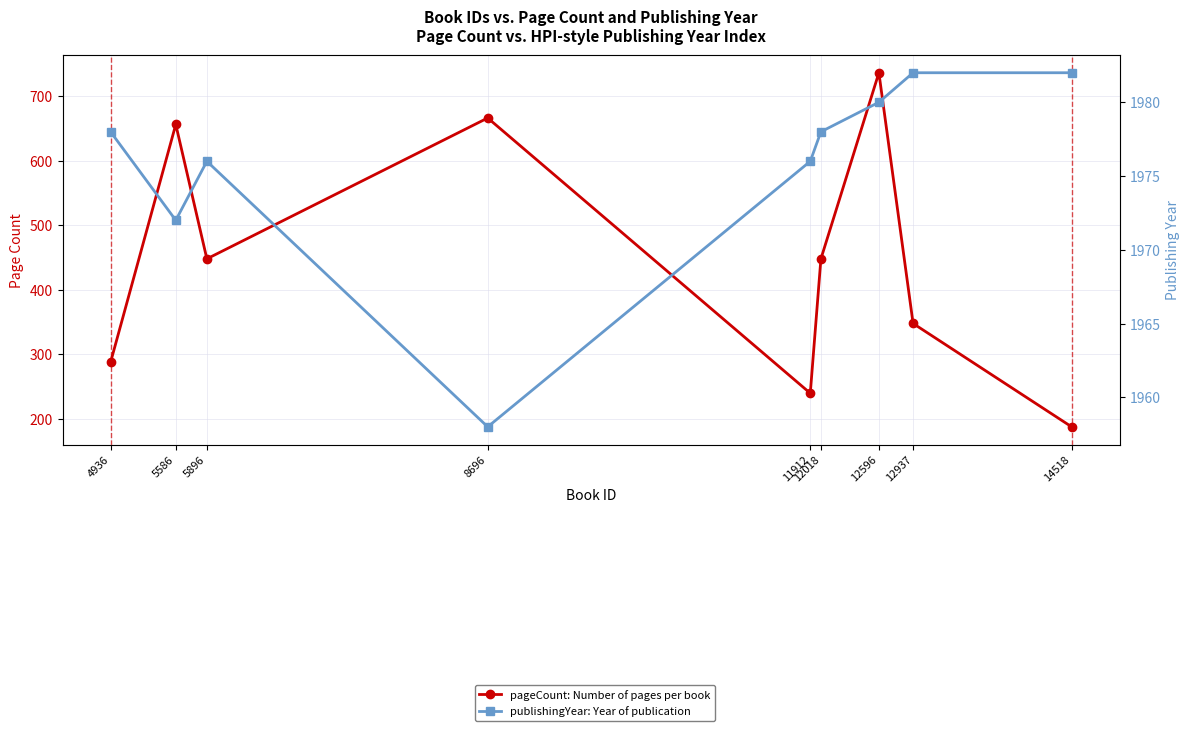

Rank the series by their maximum value, from lowest to highest.

pageCount: Number of pages per book, publishingYear: Year of publication